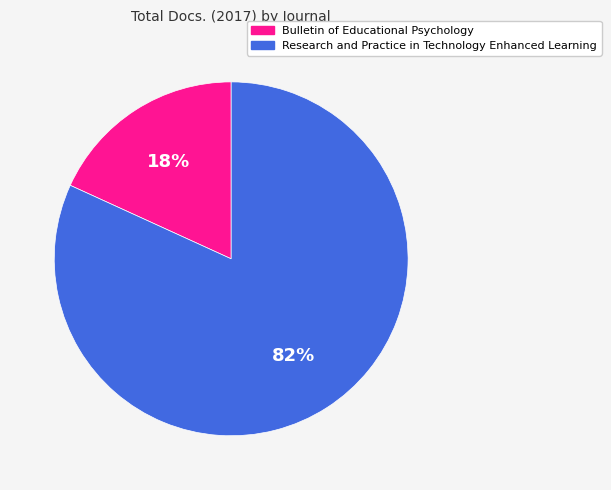

Rank the categories by value from lowest to highest.

Bulletin of Educational Psychology, Research and Practice in Technology Enhanced Learning